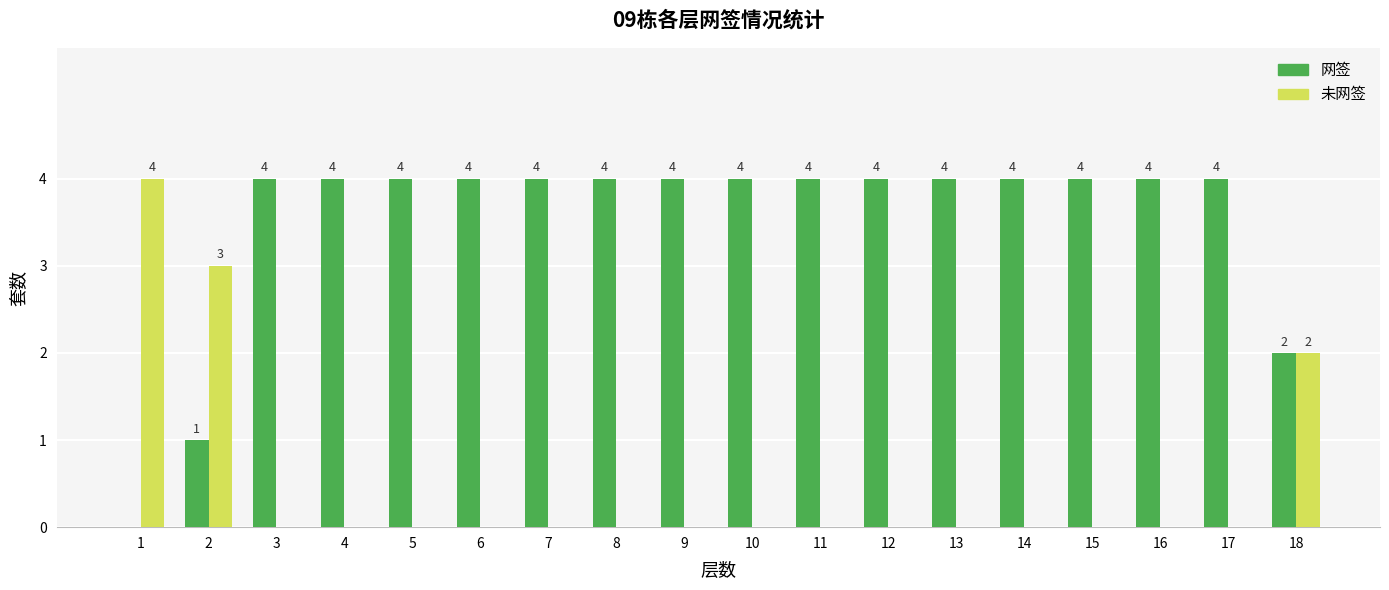

What is the sum of the 网签 values at 10 and 18?

6